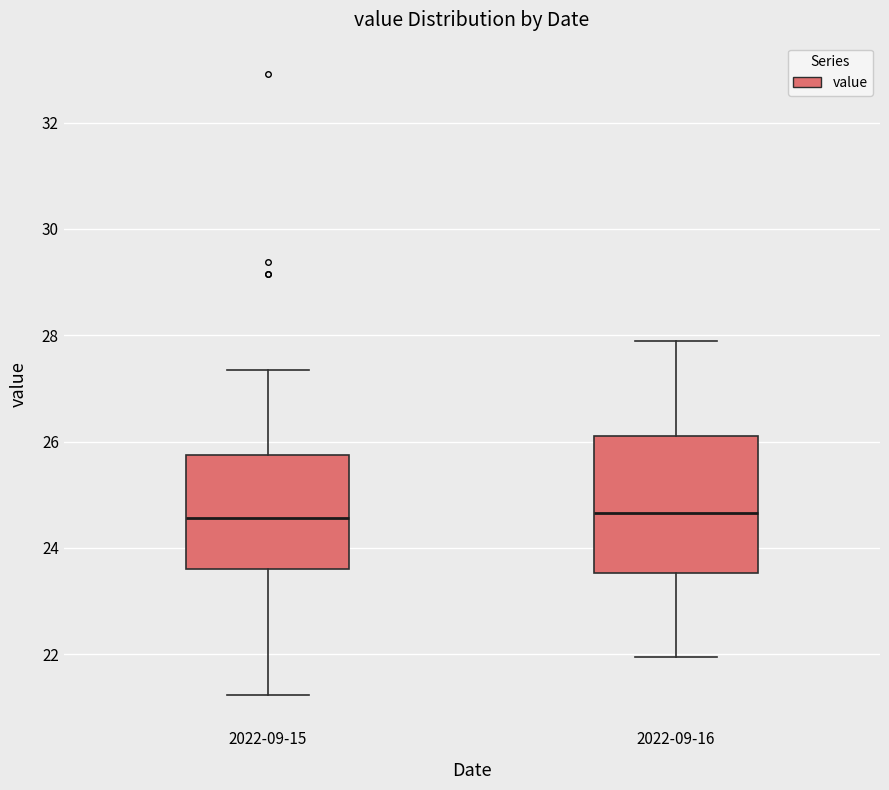

Where is the upper edge of the box for 2022-09-15 on the y-axis? The values are not printed on the chart, so give them approximately, as read against the axis.

25.8